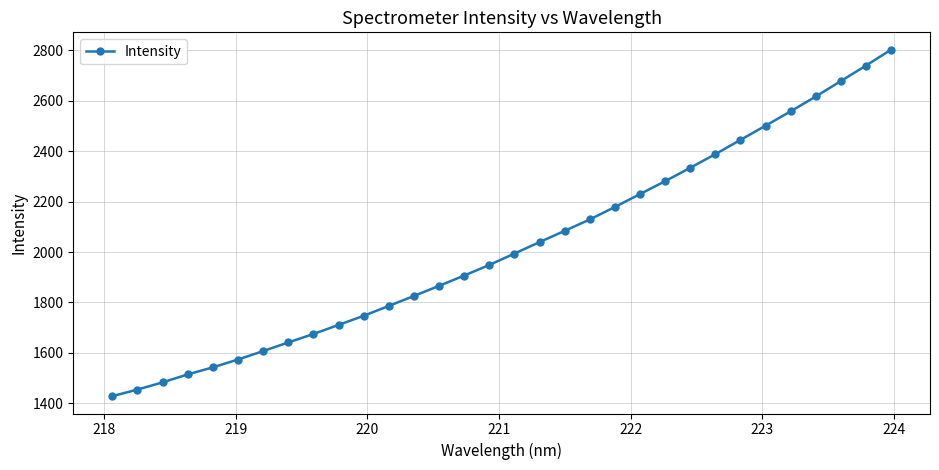

What is the sum of all values?

64717.8